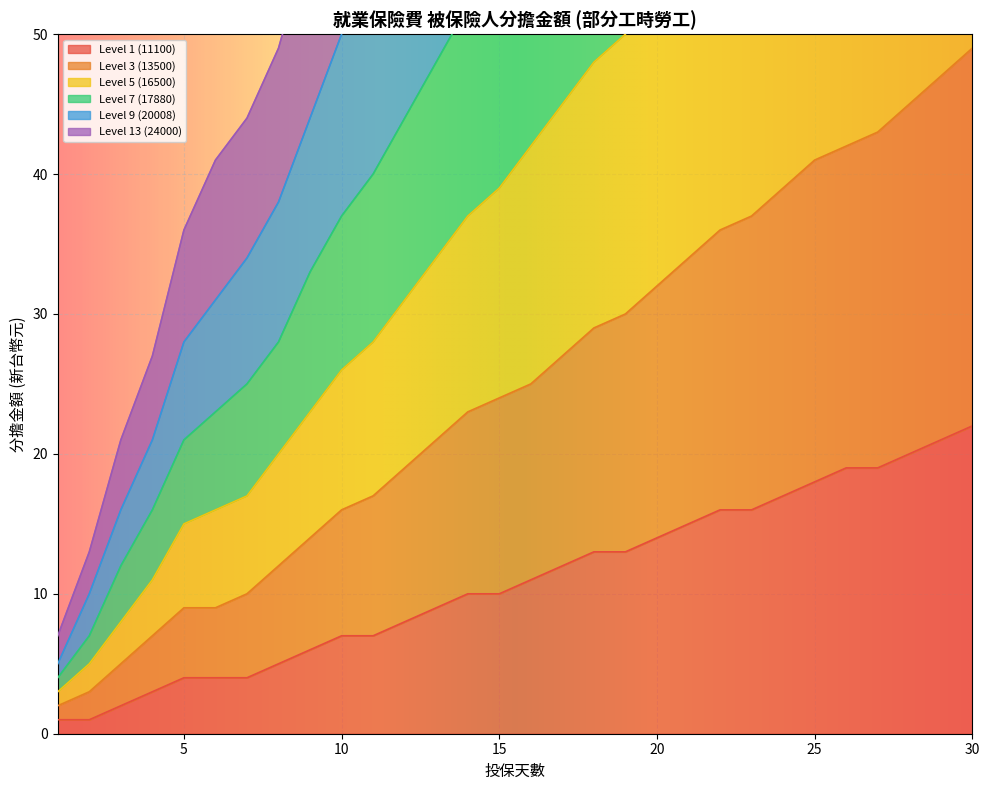

Is it true that Level 1 (11100) equals 25 at 6?

False